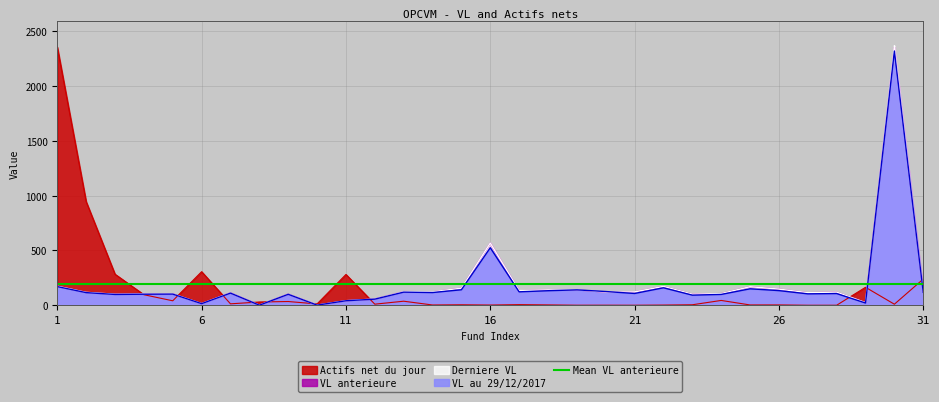

The value of Actifs net du jour at 11 is 60.0. True or false?

False